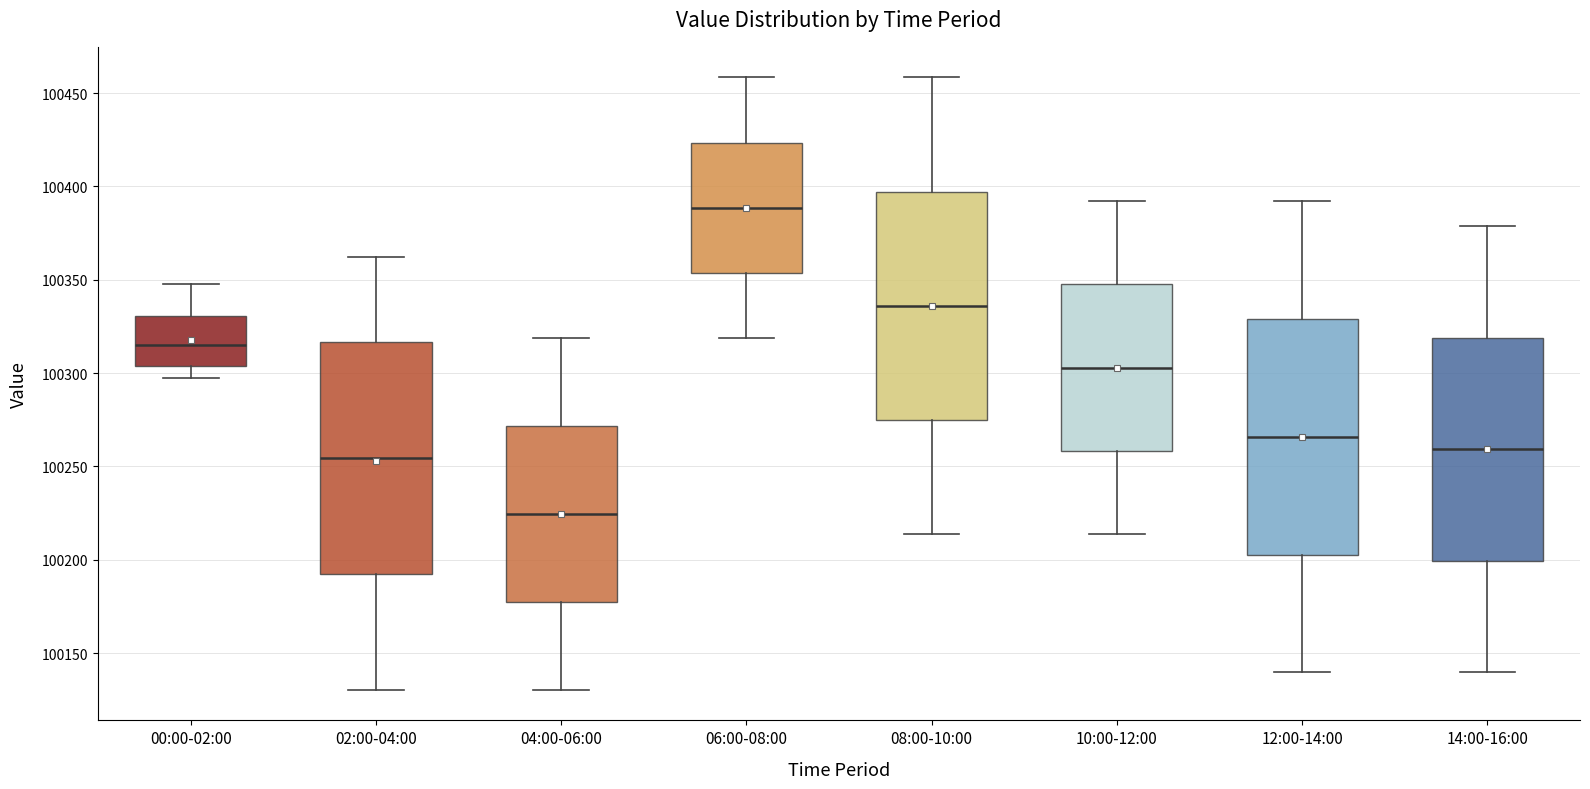

Which box's median line is the highest?

06:00-08:00